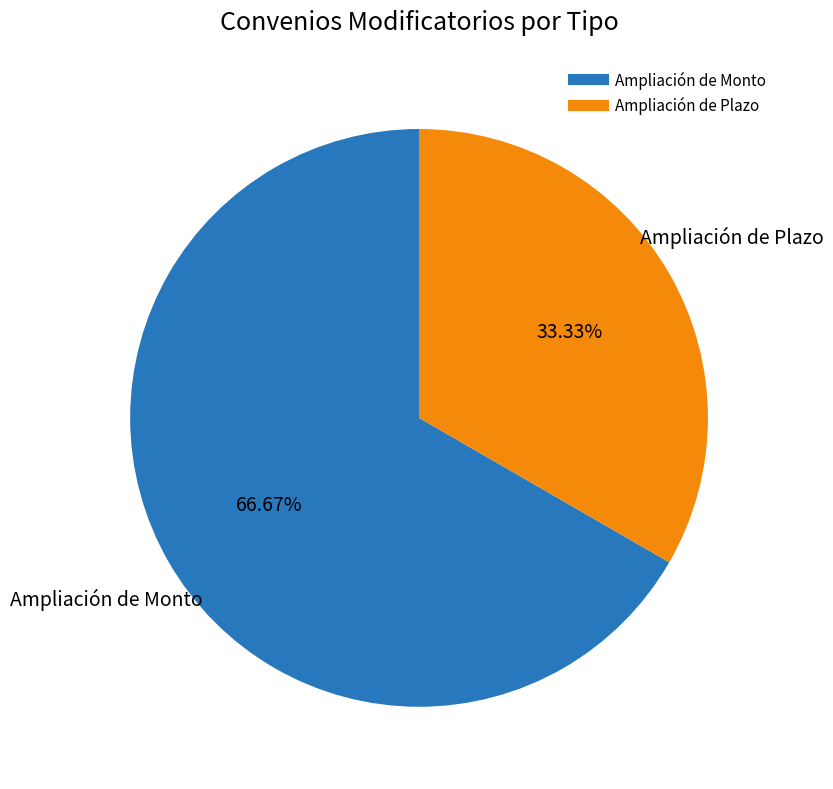

What percentage do Ampliación de Monto and Ampliación de Plazo together represent?

100.0%